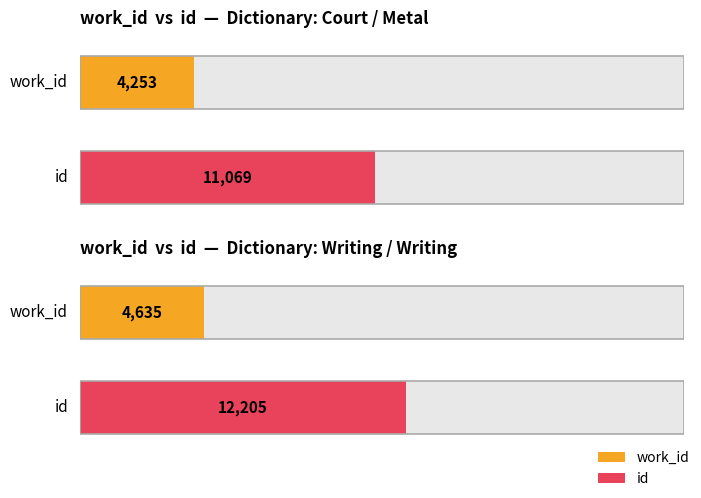

Where is id nearest to the value 15368?

Writing